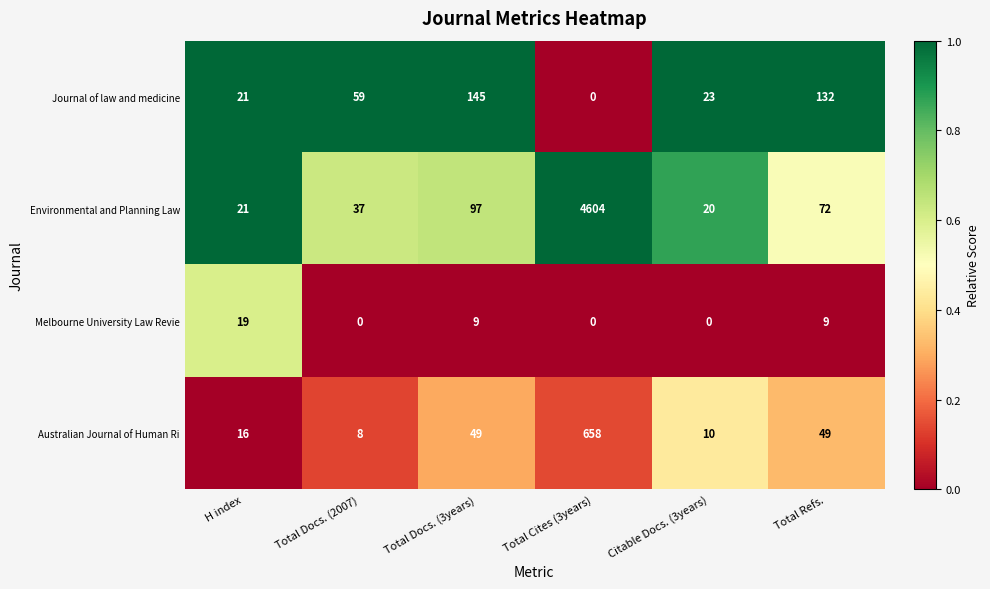

What is the greatest value displayed?

4604